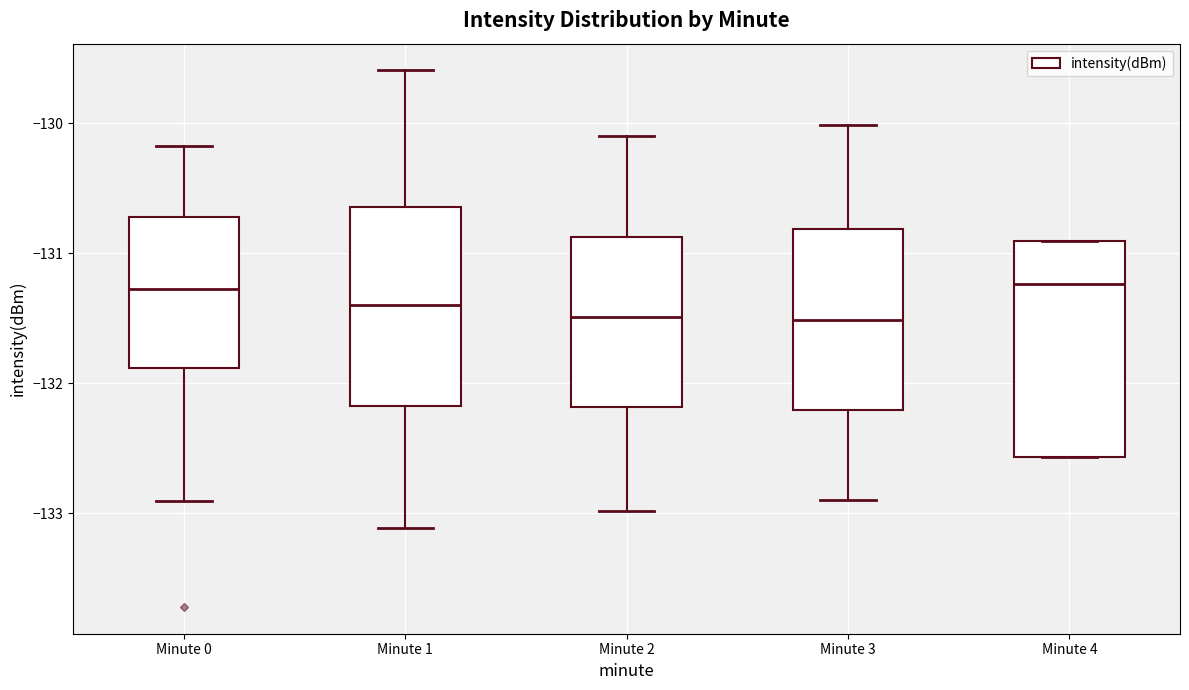

Reading left to right, read every box against the y-axis: the position of its median line, the range the box covers, and the ends of its whiskers. The values are not printed on the chart, so give them approximately, as read against the axis.

Minute 0: median -131.3, box -131.9 to -130.7, whiskers -132.9 to -130.2
Minute 1: median -131.4, box -132.2 to -130.6, whiskers -133.1 to -129.6
Minute 2: median -131.5, box -132.2 to -130.9, whiskers -133.0 to -130.1
Minute 3: median -131.5, box -132.2 to -130.8, whiskers -132.9 to -130.0
Minute 4: median -131.2, box -132.6 to -130.9, whiskers -132.6 to -130.9